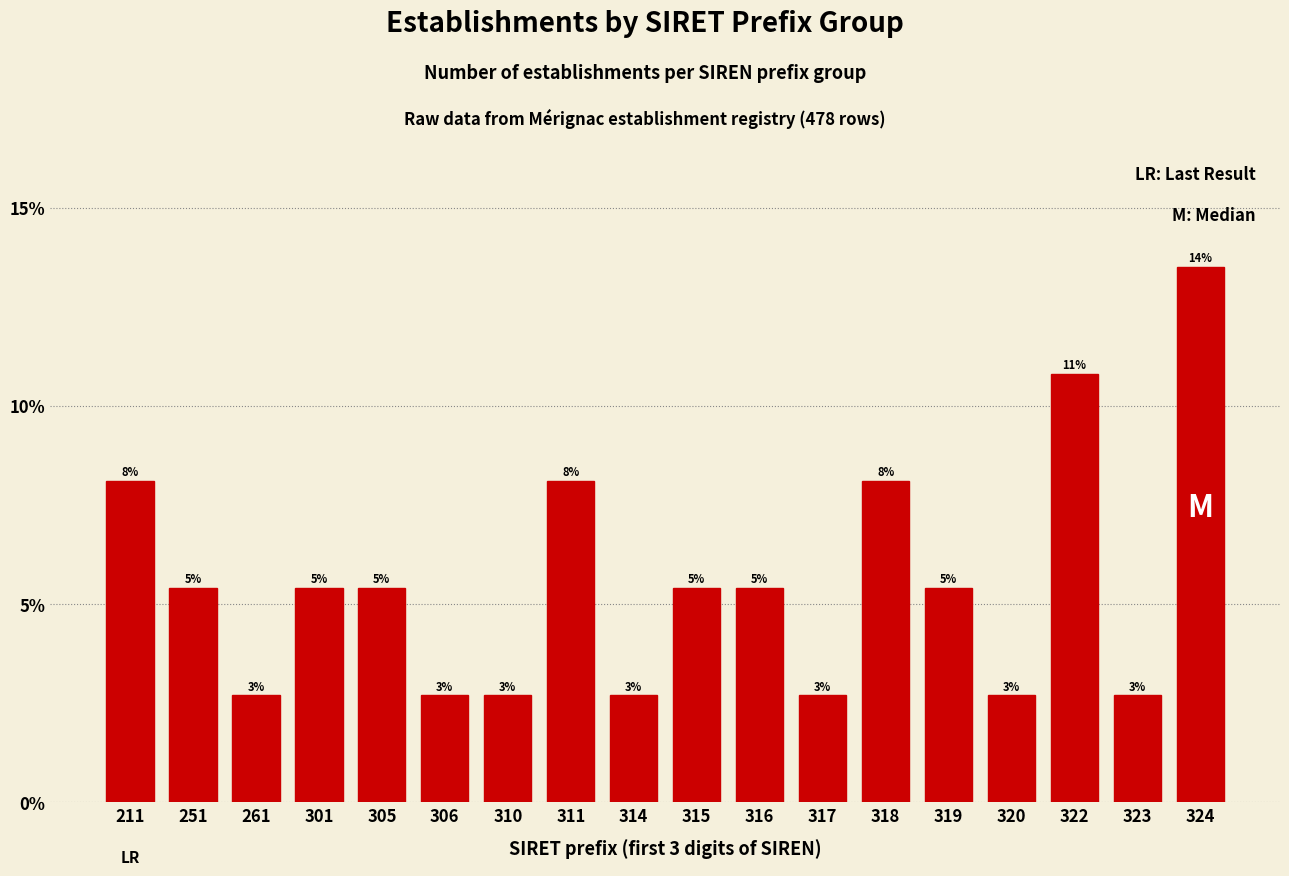

Are the bars horizontal?

No